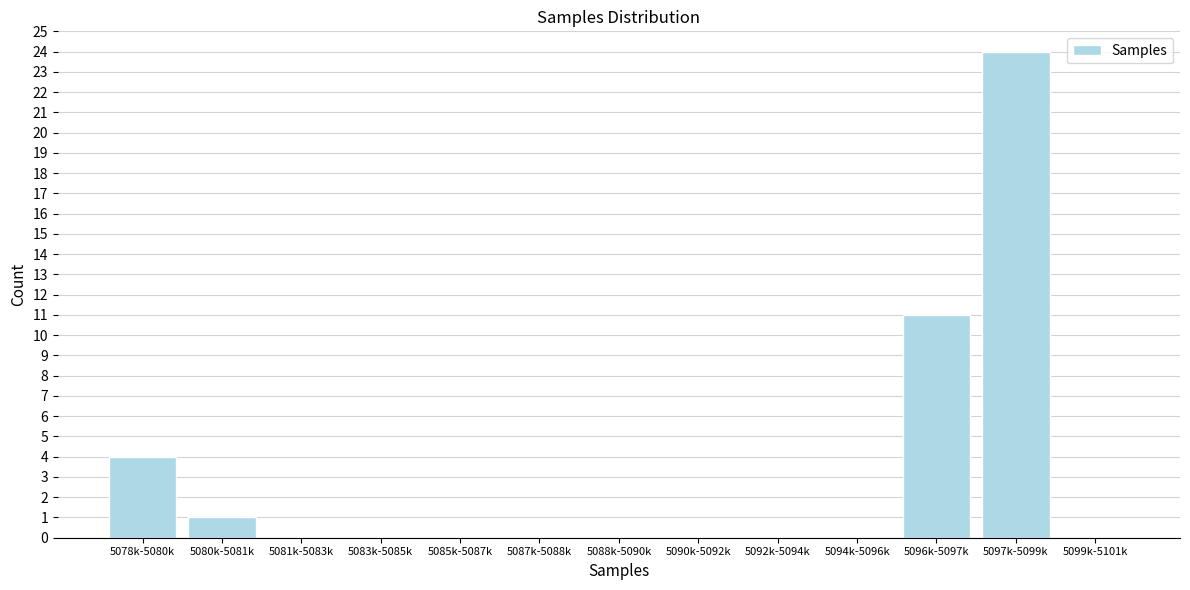

Reading left to right, list all the values displayed in this chart.

5078k-5080k=4	5080k-5081k=1	5081k-5083k=0	5083k-5085k=0	5085k-5087k=0	5087k-5088k=0	5088k-5090k=0	5090k-5092k=0	5092k-5094k=0	5094k-5096k=0	5096k-5097k=11	5097k-5099k=24	5099k-5101k=0